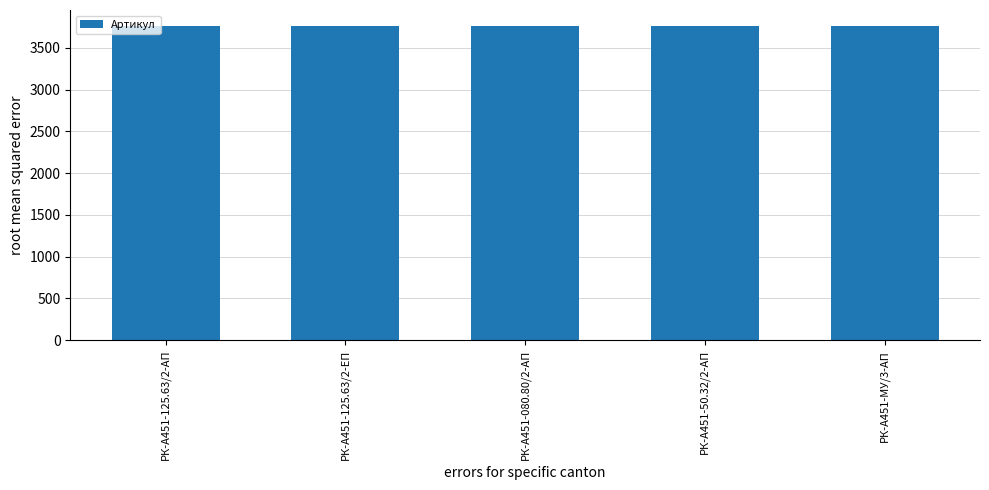

What is the average value?

3764